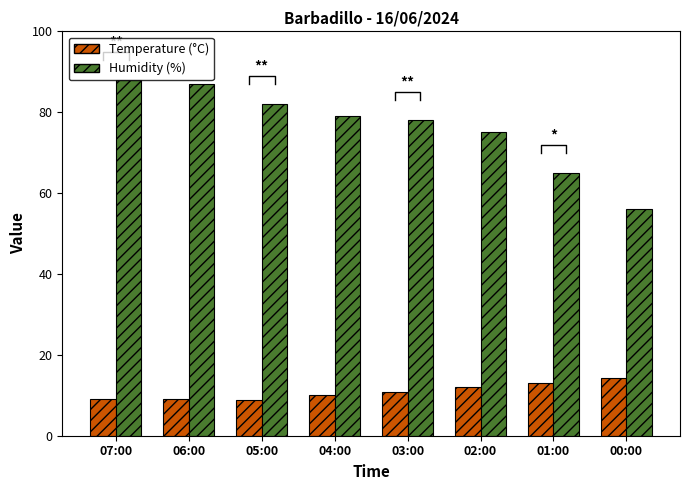

List the labels in order of Humidity (%) value, smallest first.

00:00, 01:00, 02:00, 03:00, 04:00, 05:00, 06:00, 07:00